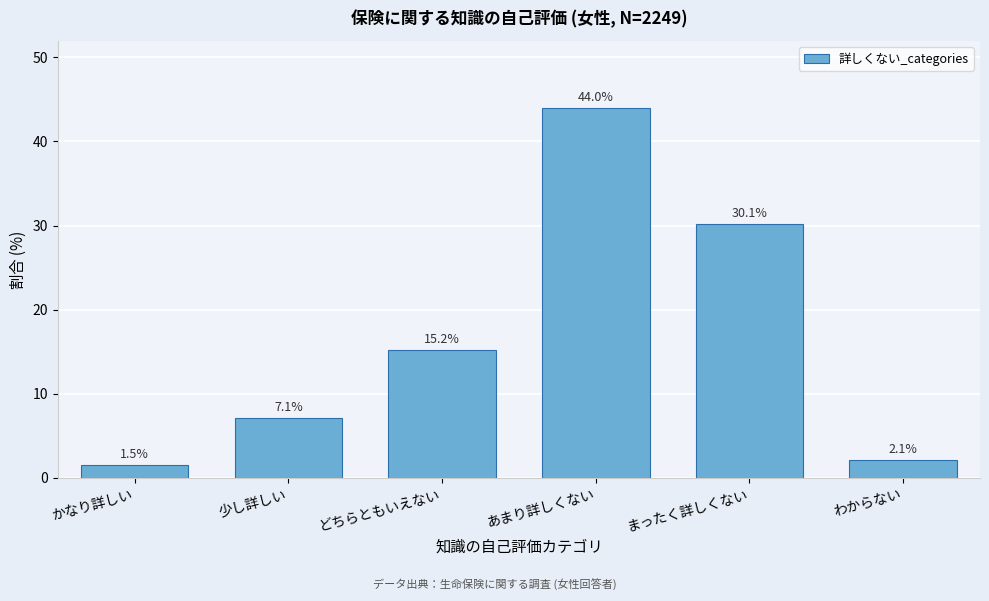

Reading left to right, what are all the values shown in this chart?

かなり詳しい=1.5	少し詳しい=7.1	どちらともいえない=15.2	あまり詳しくない=44.0	まったく詳しくない=30.1	わからない=2.1